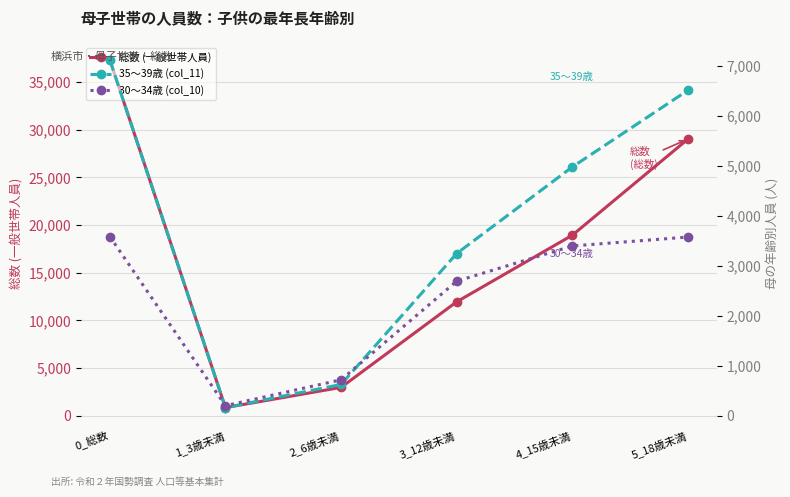

After their last crossing, which series has the higher values: 35～39歳 (col_11) or 30～34歳 (col_10)?

35～39歳 (col_11)